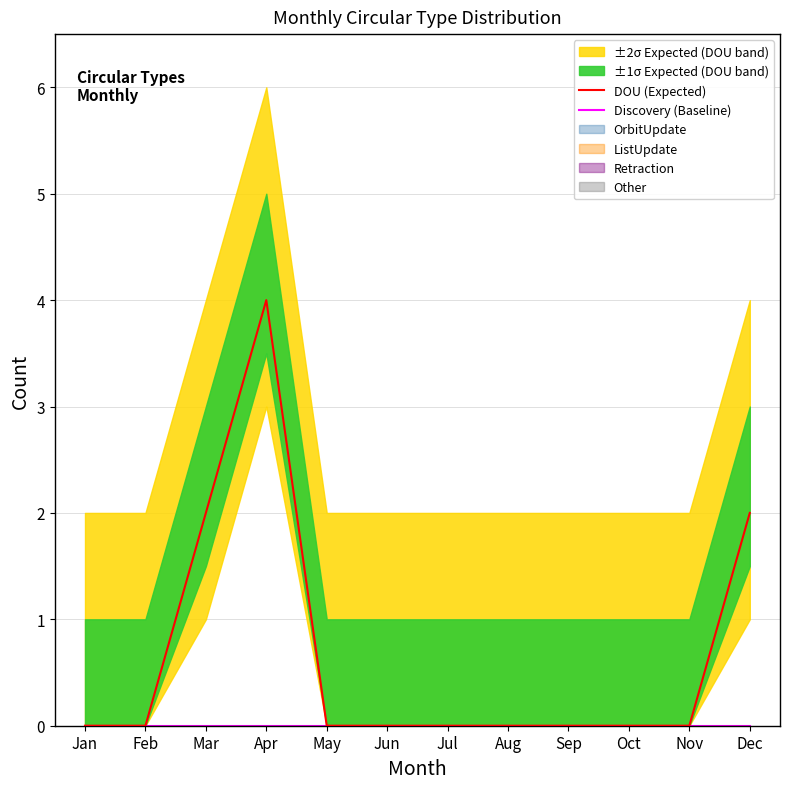

The value of Discovery (Baseline) at Jan is 0. True or false?

True